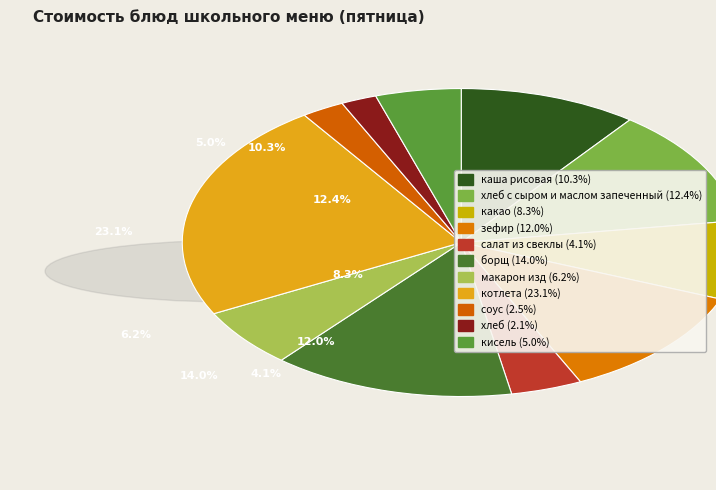

Which category has the smallest portion of the pie?

хлеб